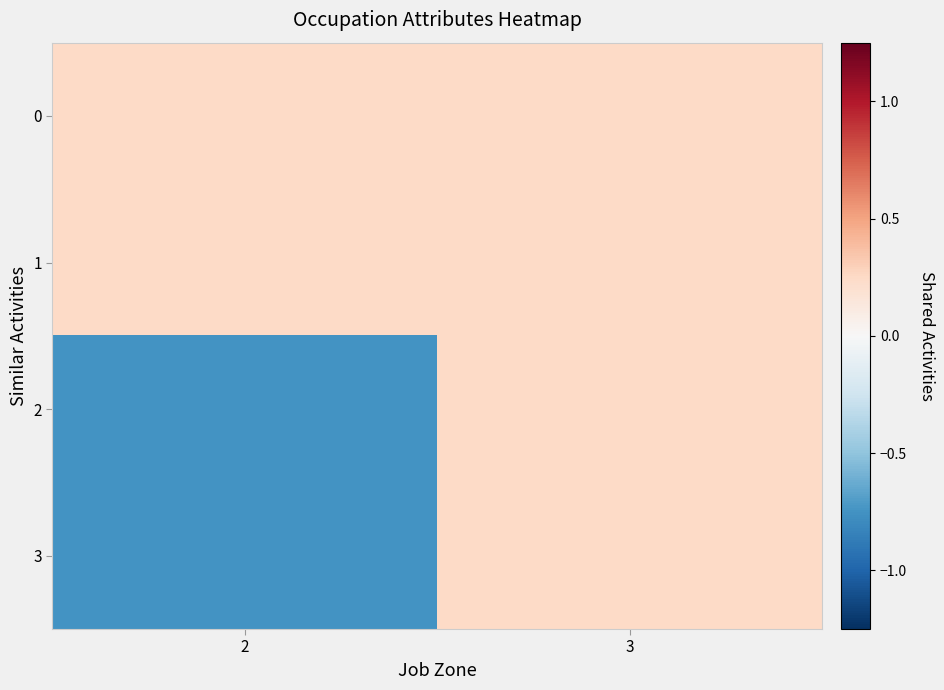

Which series has the widest spread of values?

2